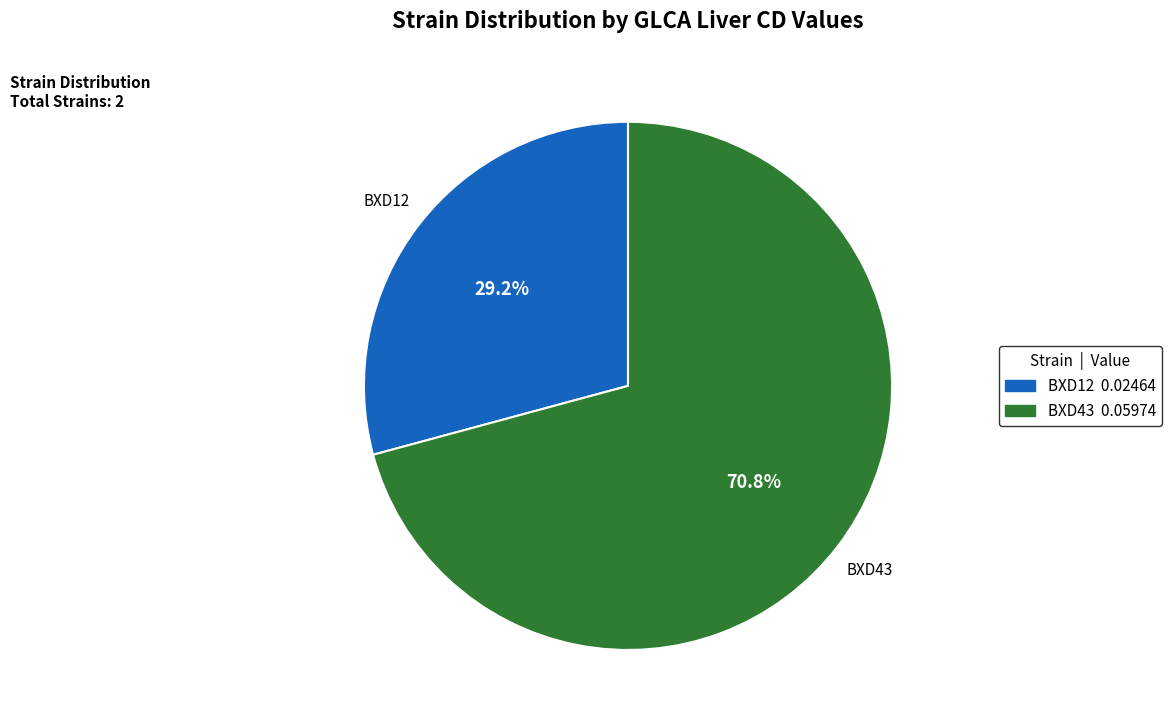

Which category accounts for the majority?

BXD43